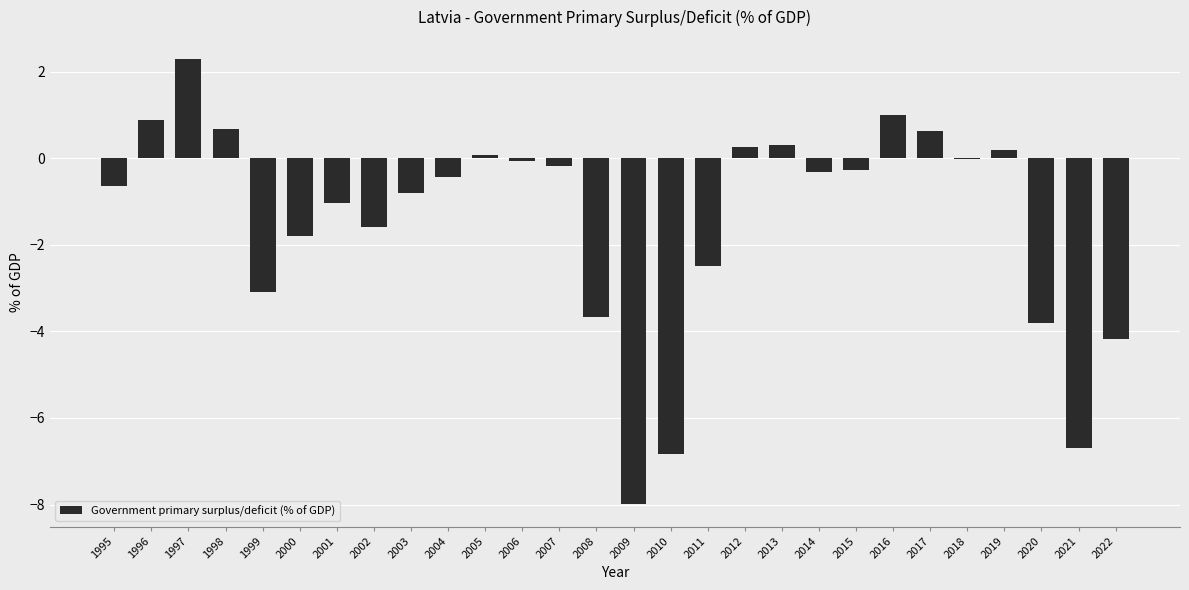

What is the change in value from 1997 to 2015?

-2.5